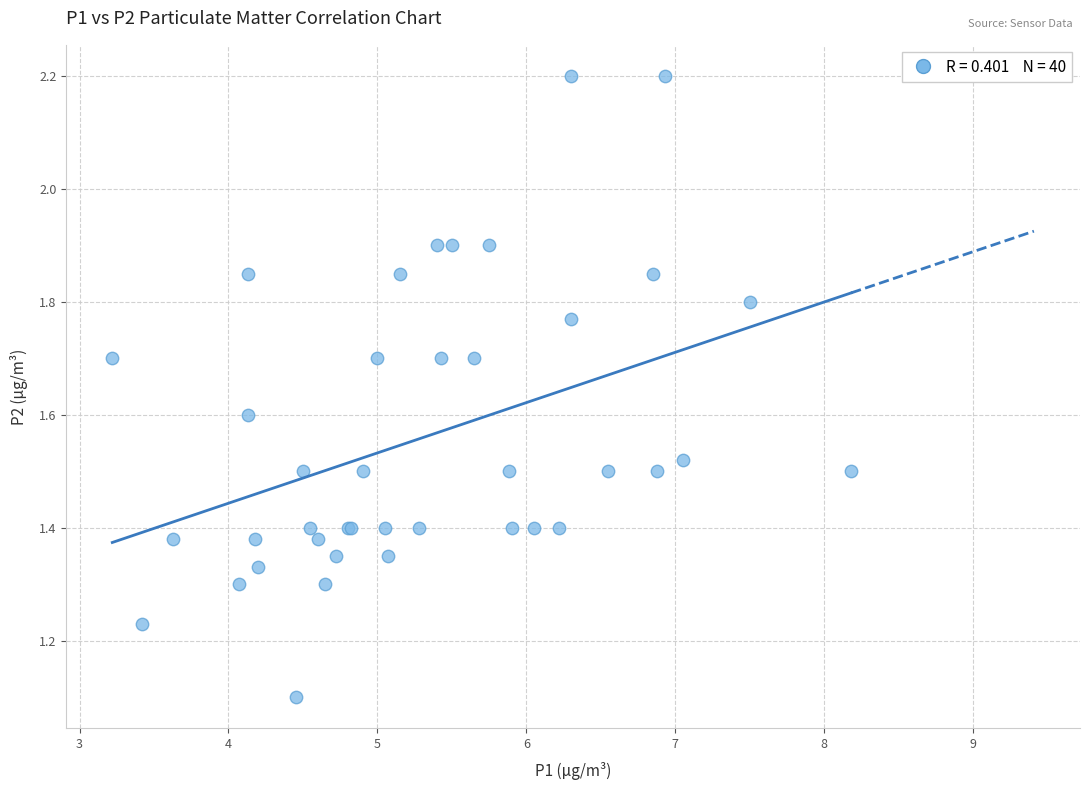

What Y value in the scatter plot is closest to 1?

1.1